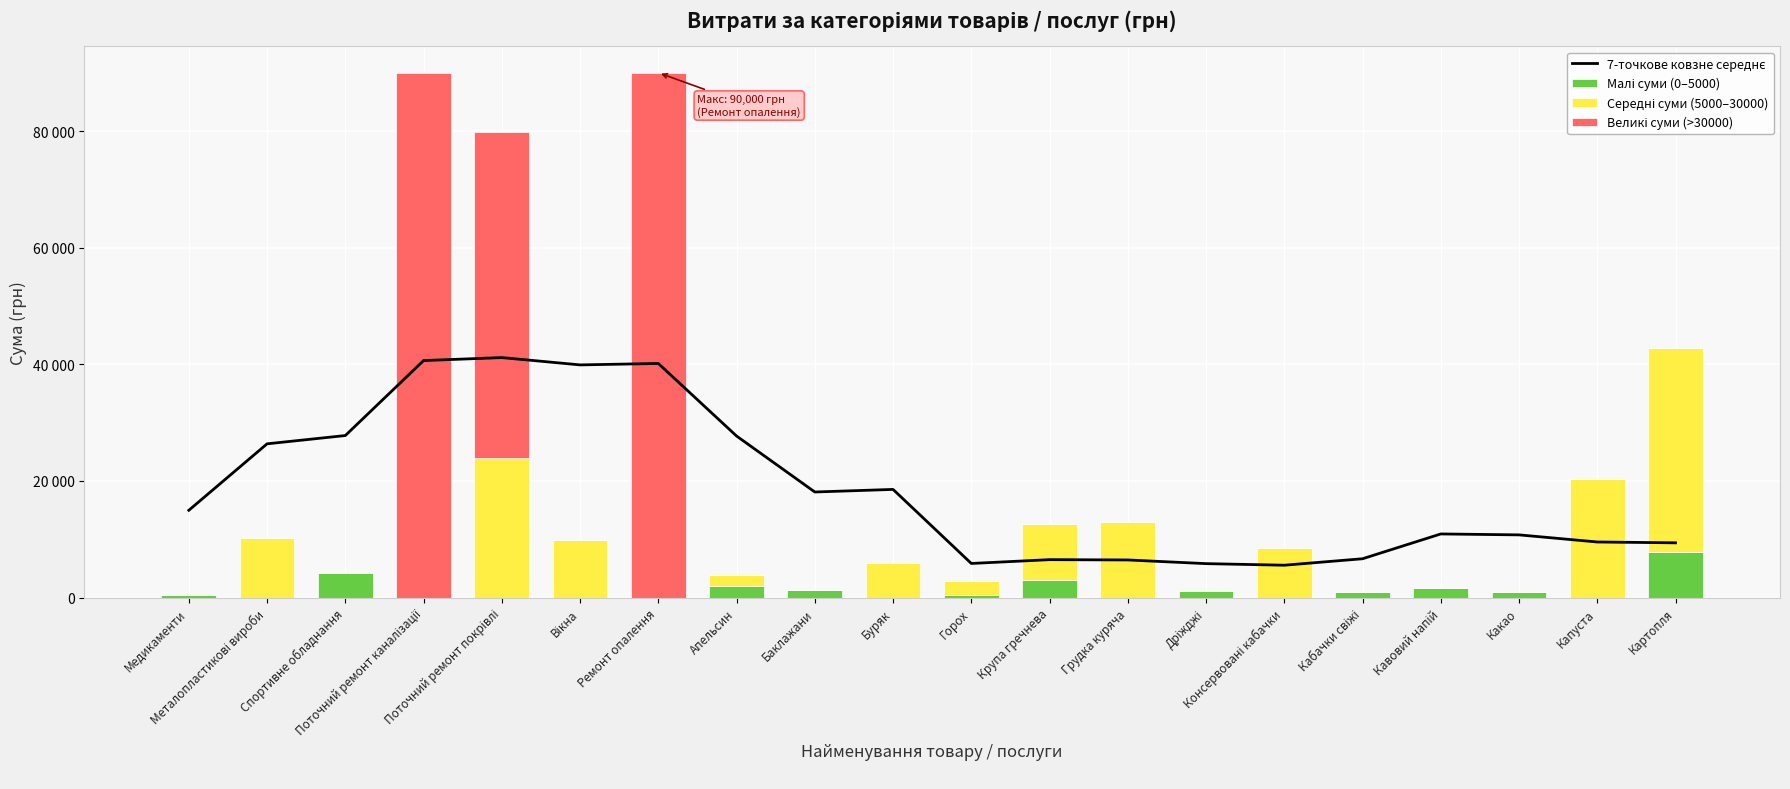

What is the difference between the Малі суми (0–5000) values at Кавовий напій and Буряк?

1586.0